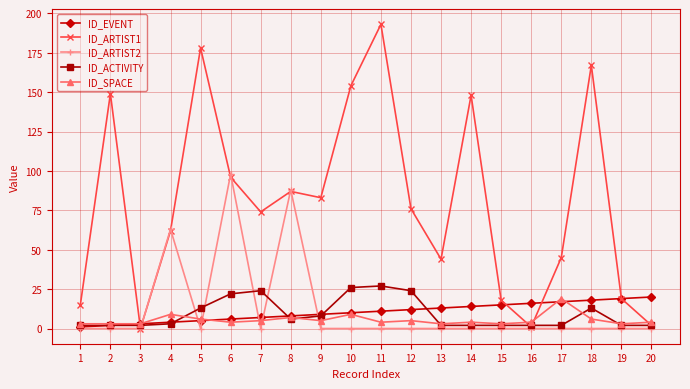

Is this an area chart (filled region under the line)?

No